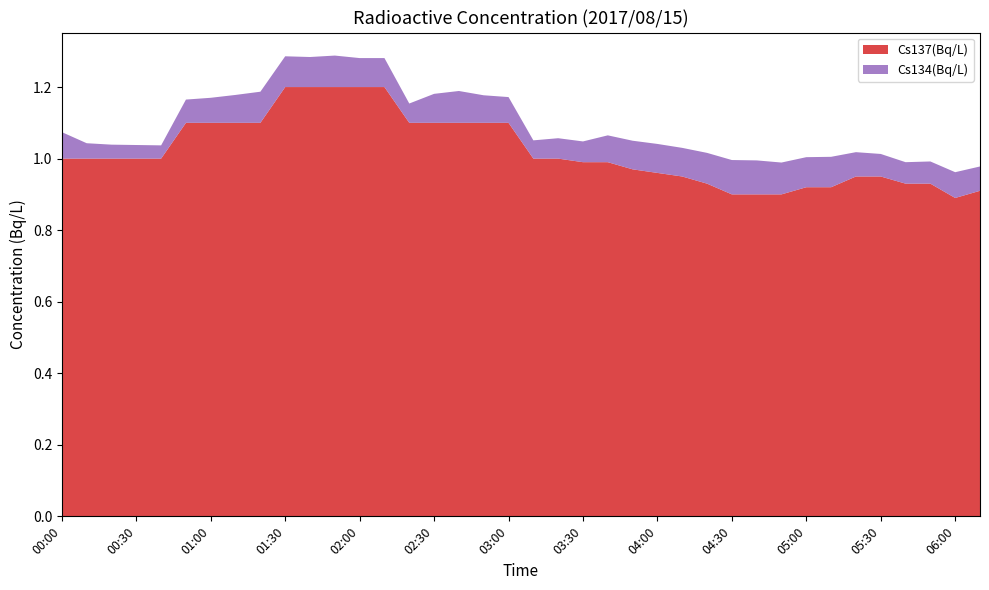

Reading left to right, what are all the values shown in this chart?

Cs137(Bq/L): 1.0	1.0	1.0	1.0	1.0	1.1	1.1	1.1	1.1	1.2	1.2	1.2	1.2	1.2	1.1	1.1	1.1	1.1	1.1	1.0	1.0	1.0	1.0	1.0	1.0	0.9	0.9	0.9	0.9	0.9	0.9	0.9	0.9	0.9	0.9	0.9	0.9	0.9
Cs134(Bq/L): 0.1	0.0	0.0	0.0	0.0	0.1	0.1	0.1	0.1	0.1	0.1	0.1	0.1	0.1	0.1	0.1	0.1	0.1	0.1	0.1	0.1	0.1	0.1	0.1	0.1	0.1	0.1	0.1	0.1	0.1	0.1	0.1	0.1	0.1	0.1	0.1	0.1	0.1